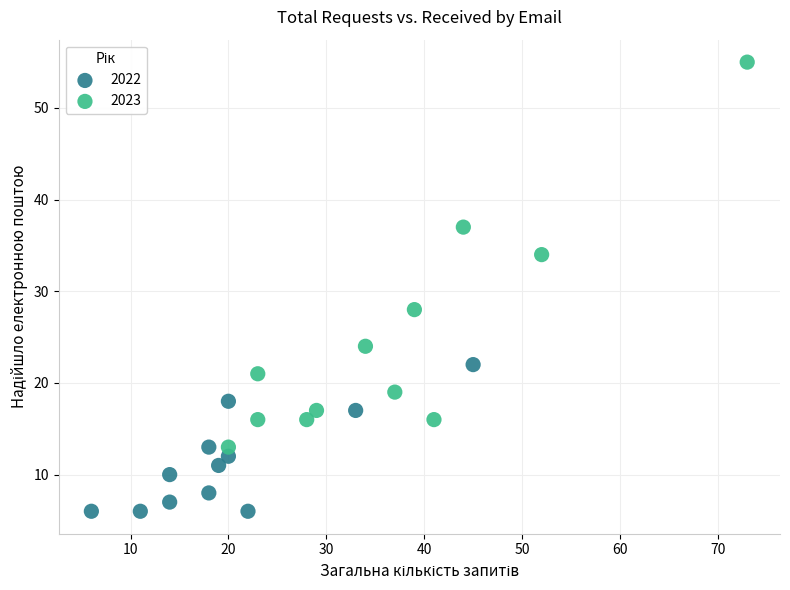

What are all the series names shown in the legend?

2022, 2023